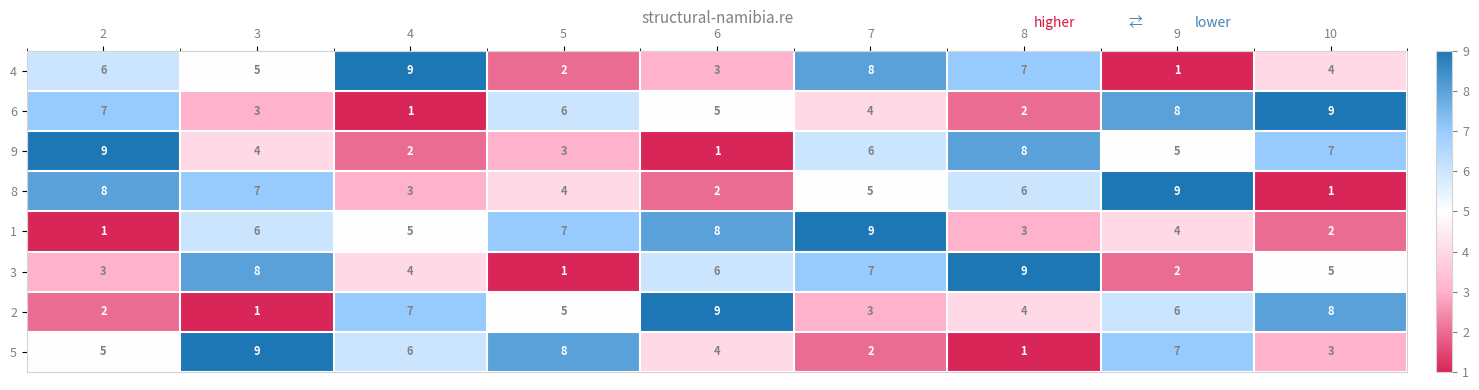

What is the difference between the highest and lowest values at 7?

7